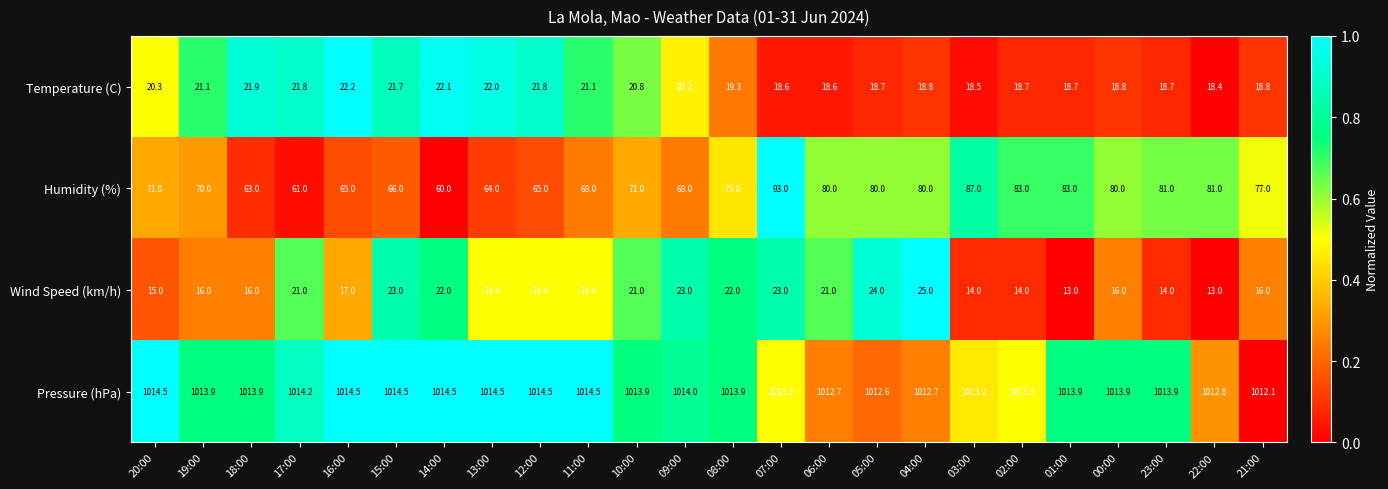

How many categories are shown in the chart?

24